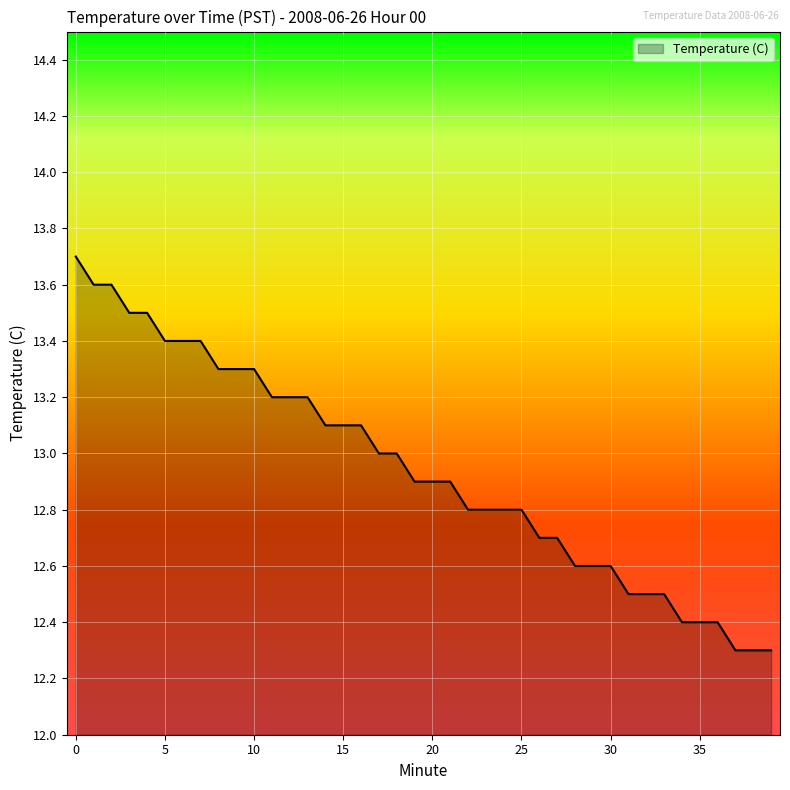

What is the smallest value displayed?

12.3